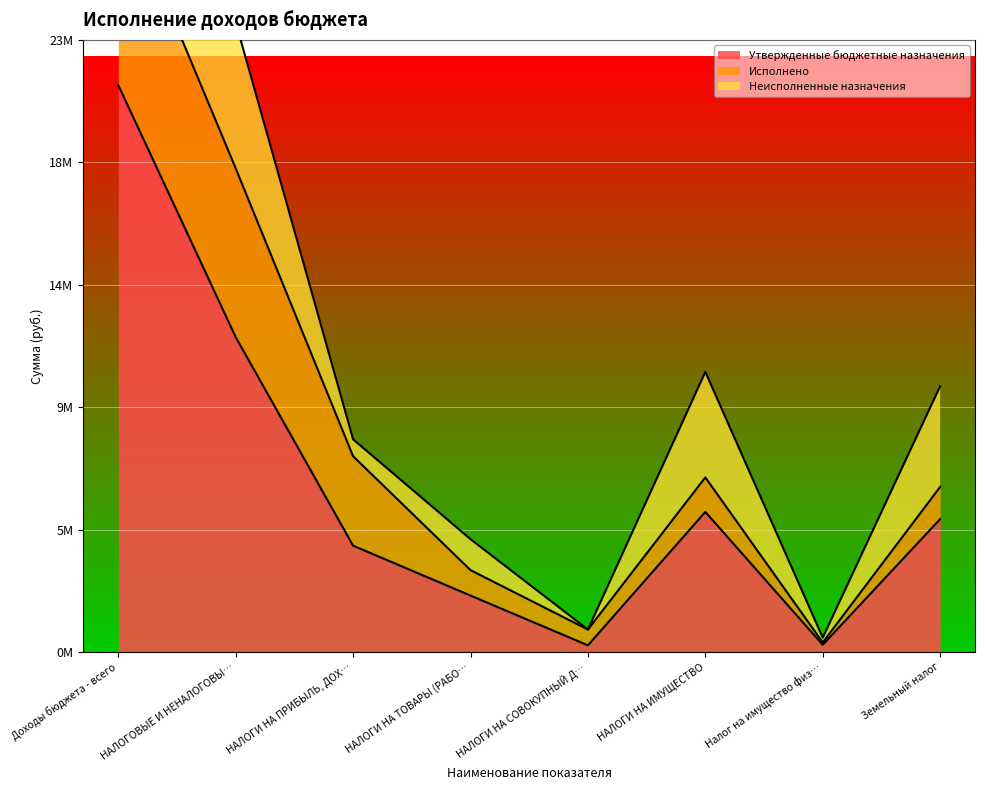

How many lines are shown in the chart?

3